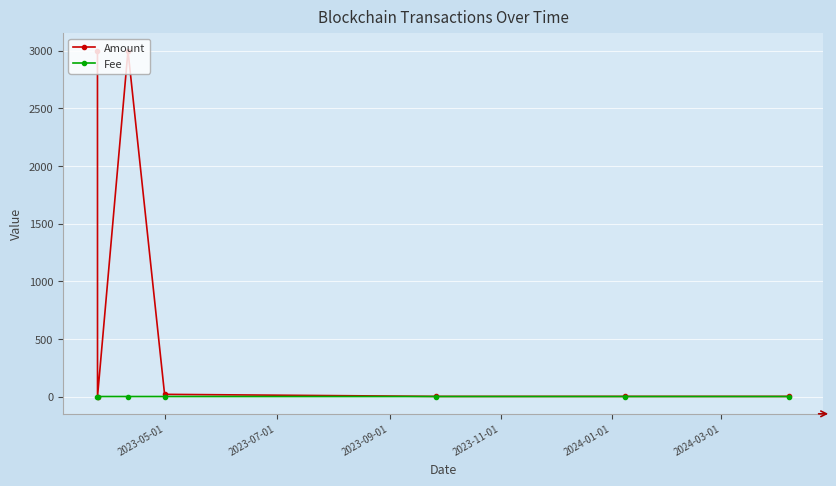

Which series has the largest total across all categories?

Amount